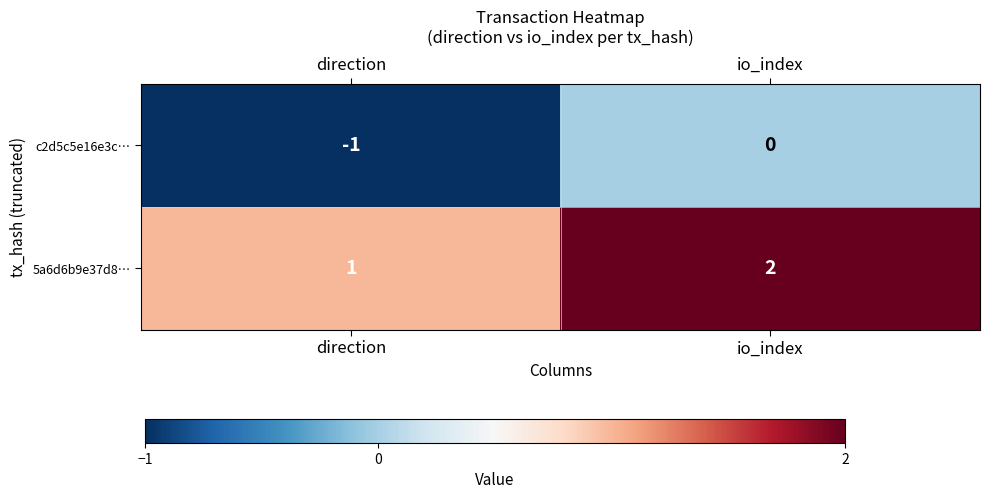

The 5a6d6b9e37d8… series shows 2 at direction. True or false?

False